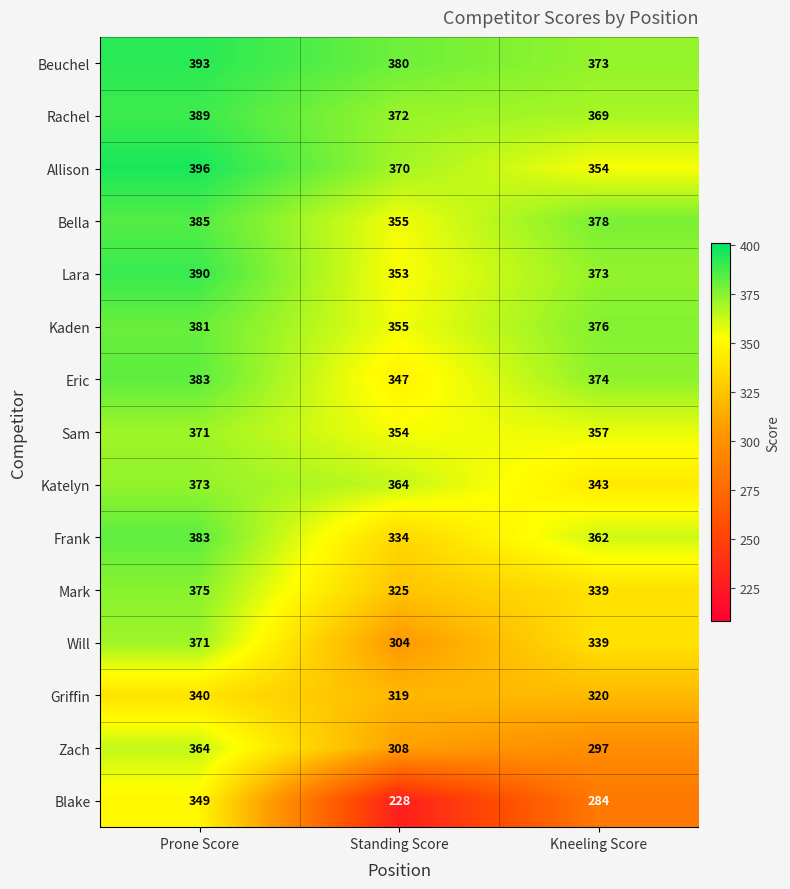

What is the spread (max minus min) of values at Kneeling Score?

94